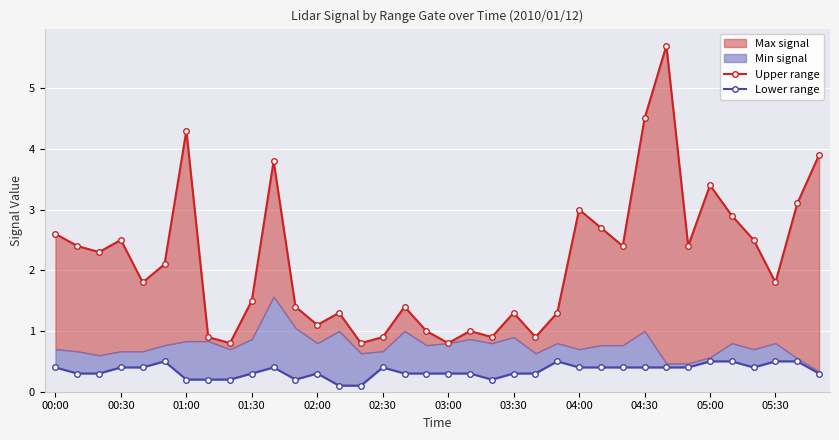

True or false: Lower range has more than 0 points higher than both neighbors.

True